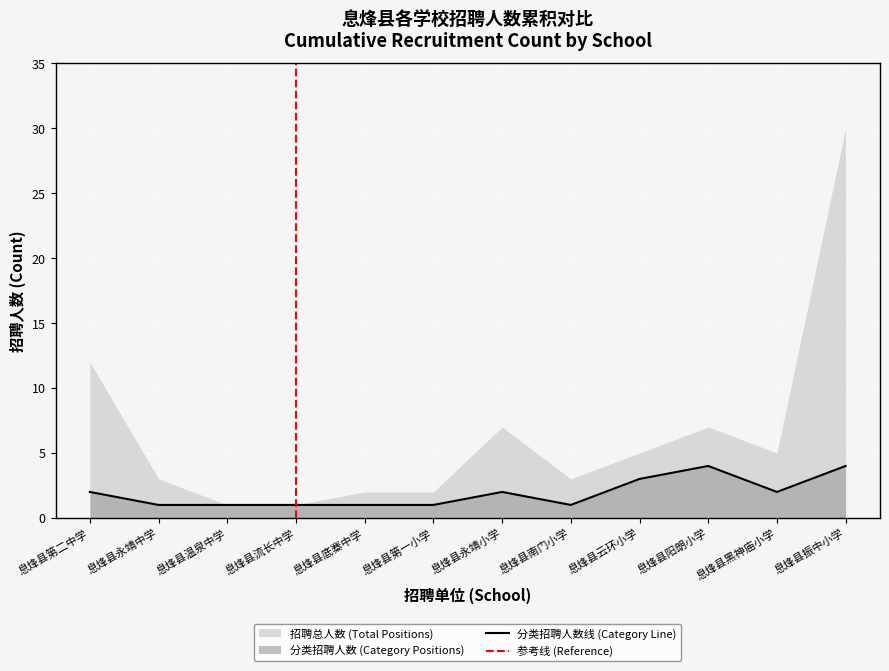

What is the sum of all values?

23